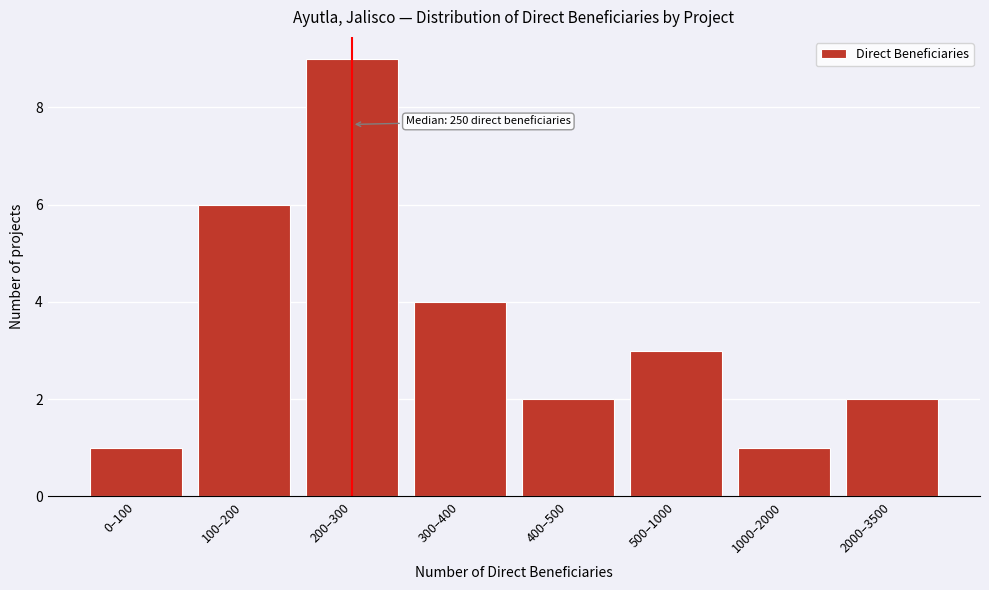

Reading left to right, what are all the values shown in this chart?

1	6	9	4	2	3	1	2